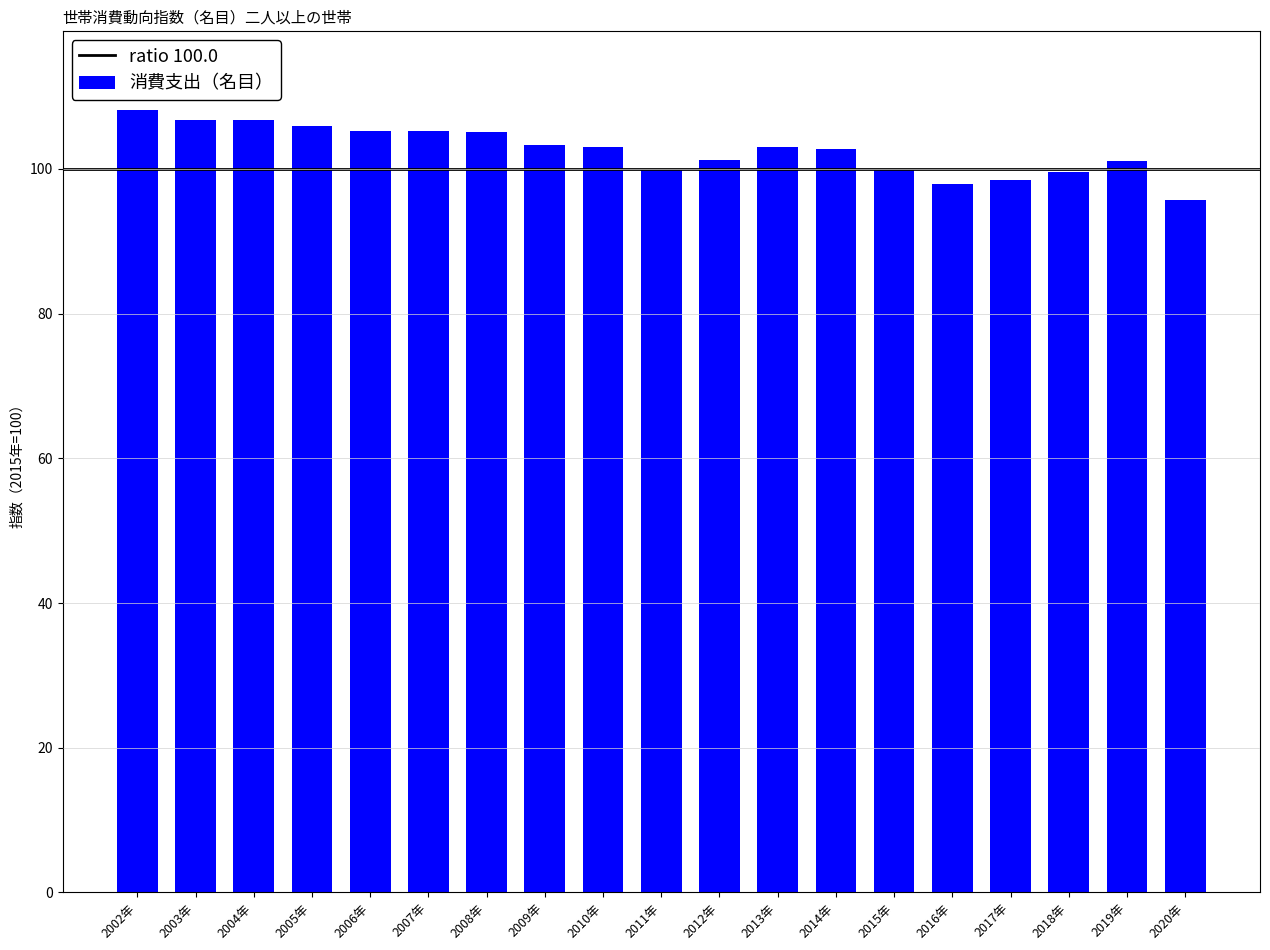

What position from the left is 2018年?

17